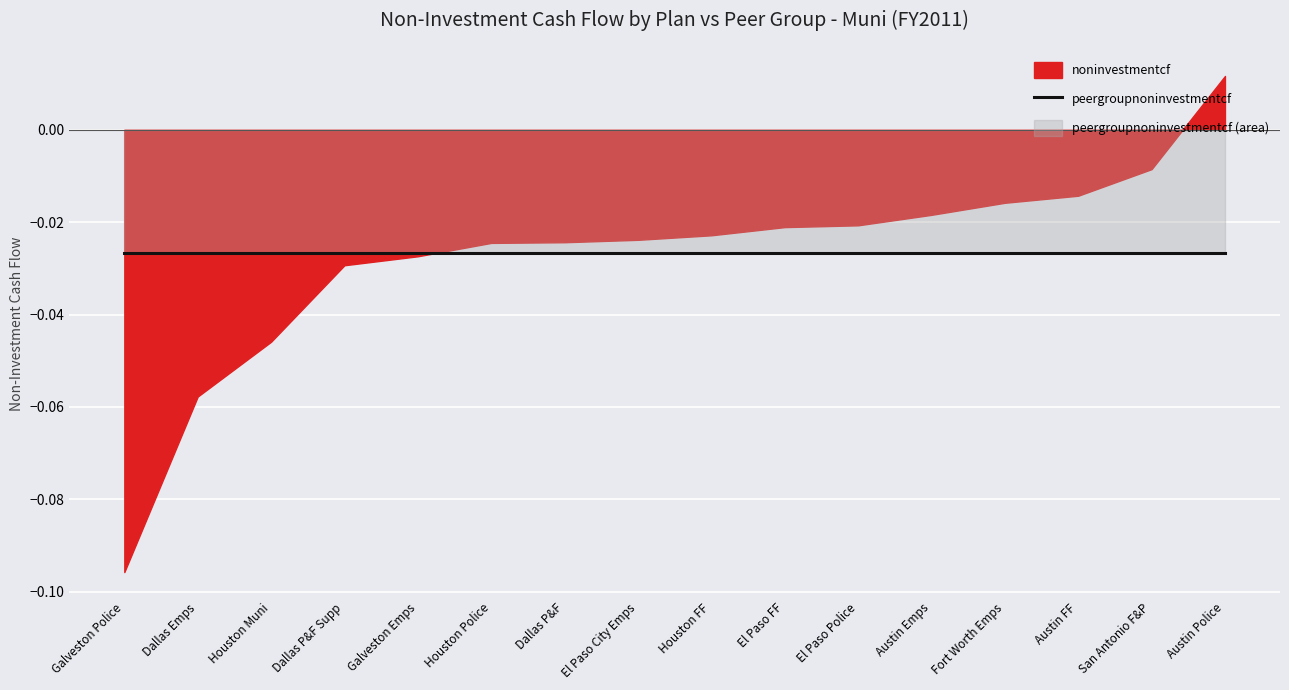

List the labels in order of value, largest first.

Austin Police, San Antonio F&P, Austin FF, Fort Worth Emps, Austin Emps, El Paso Police, El Paso FF, Houston FF, El Paso City Emps, Dallas P&F, Houston Police, Galveston Emps, Dallas P&F Supp, Houston Muni, Dallas Emps, Galveston Police